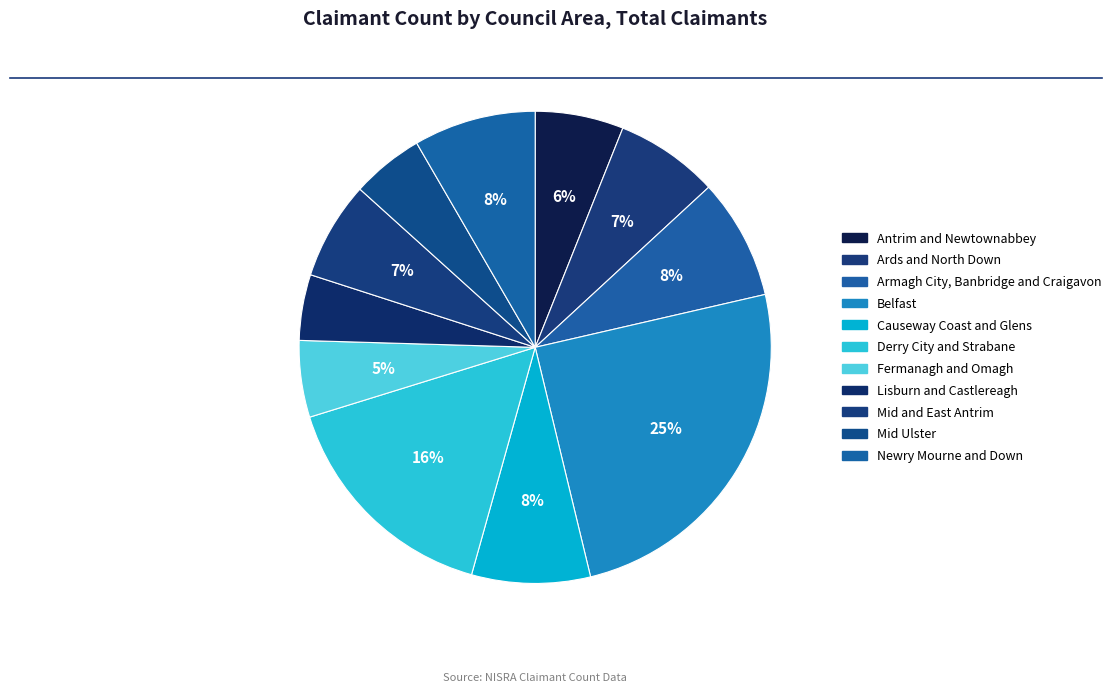

Which category has the biggest portion of the pie?

Belfast